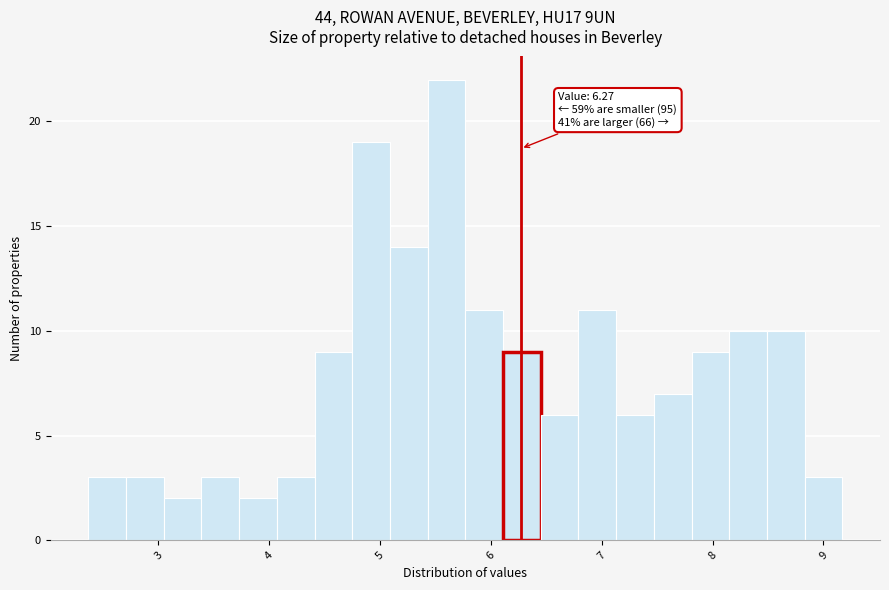

Around what value on the x-axis is the tallest bar? Give the approximate position of its centre, as read against the axis.

5.6